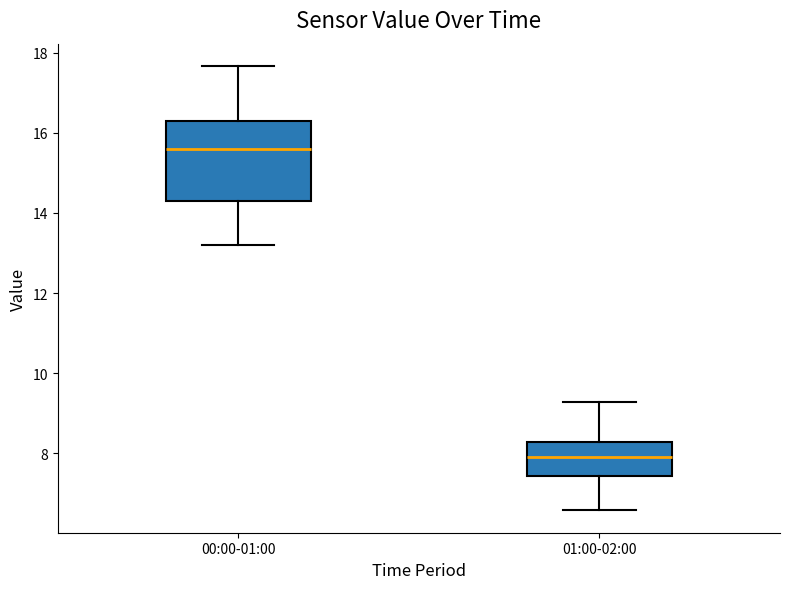

Which box has the highest median line?

00:00-01:00